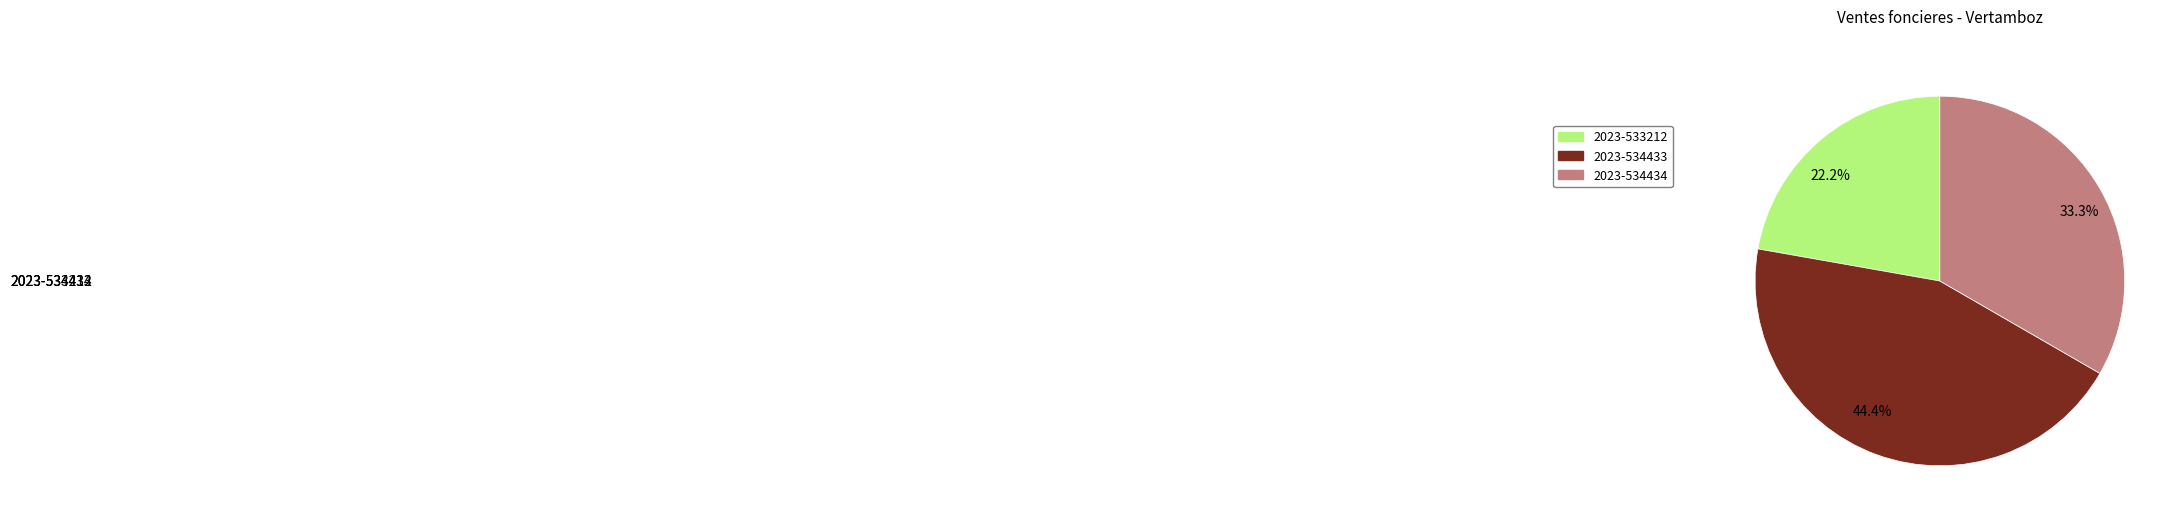

Which category has the biggest portion of the pie?

2023-534433